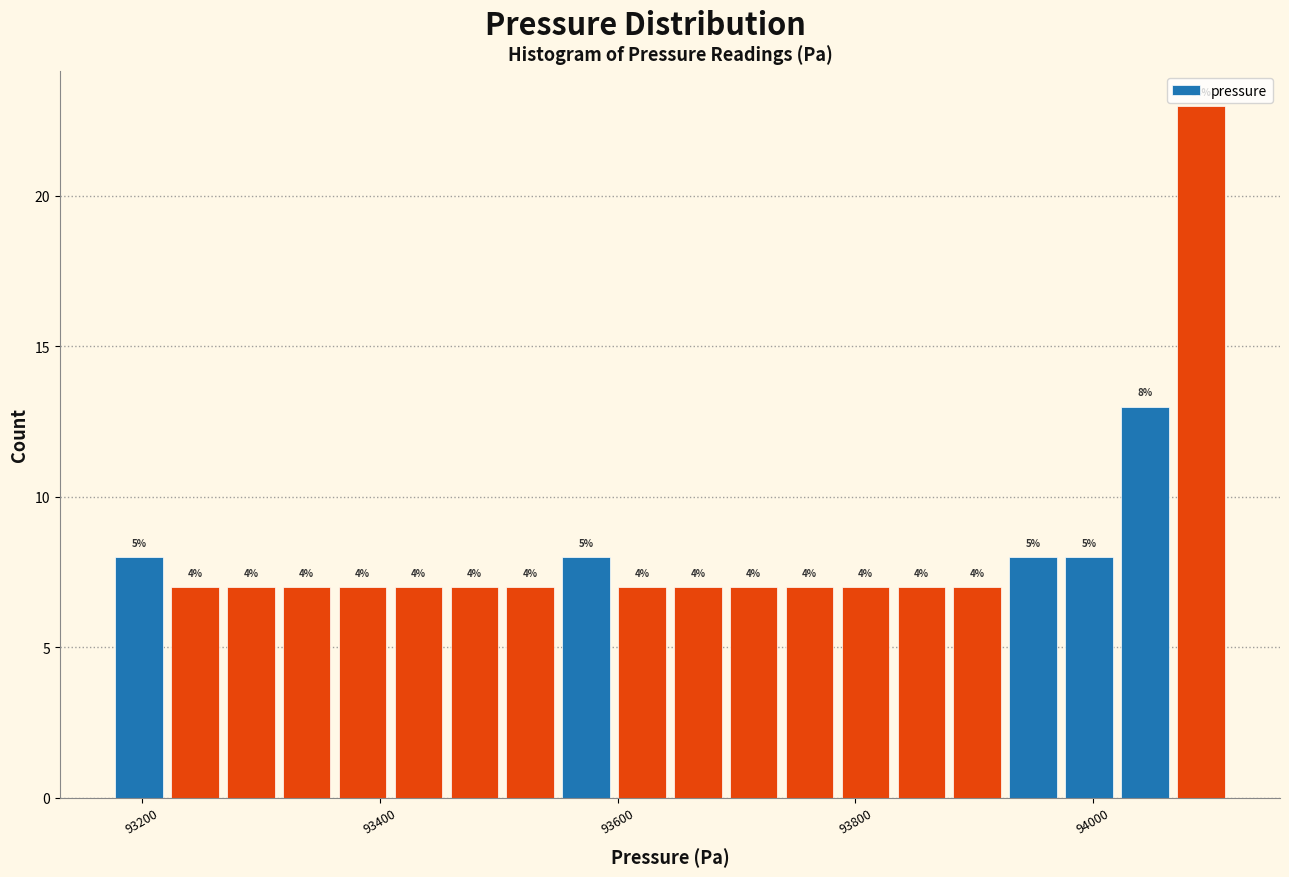

Read against the x-axis, roughly where is the centre of the tallest bar?

94100